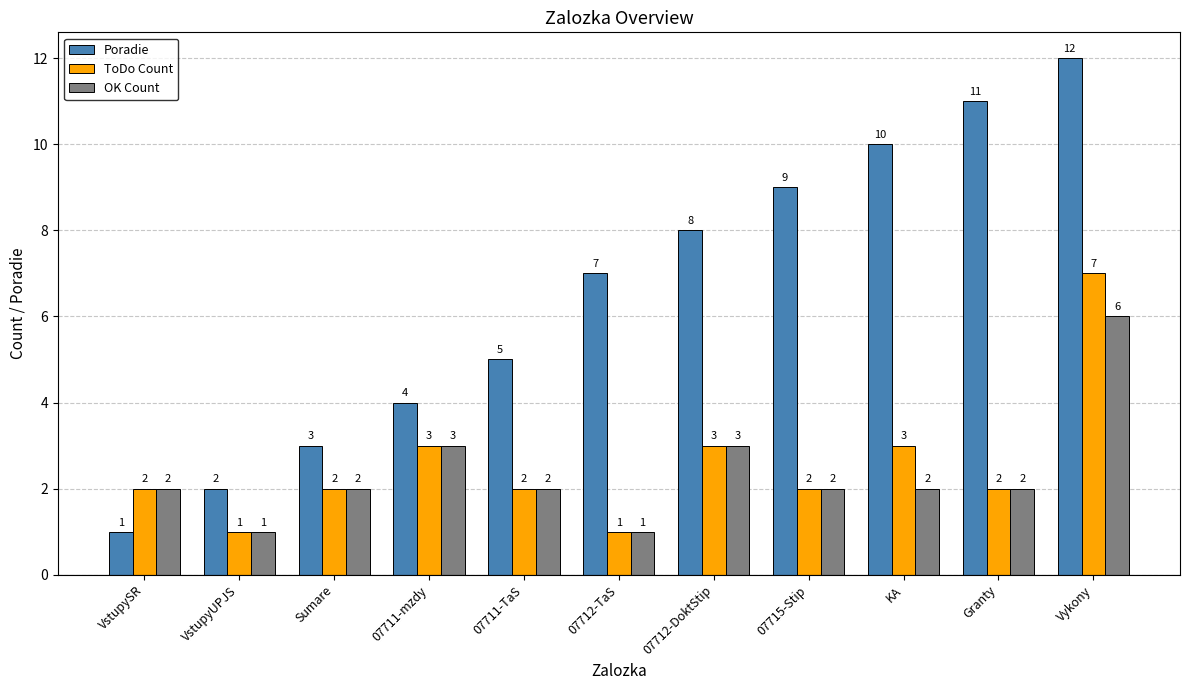

Which series has the largest total across all categories?

Poradie